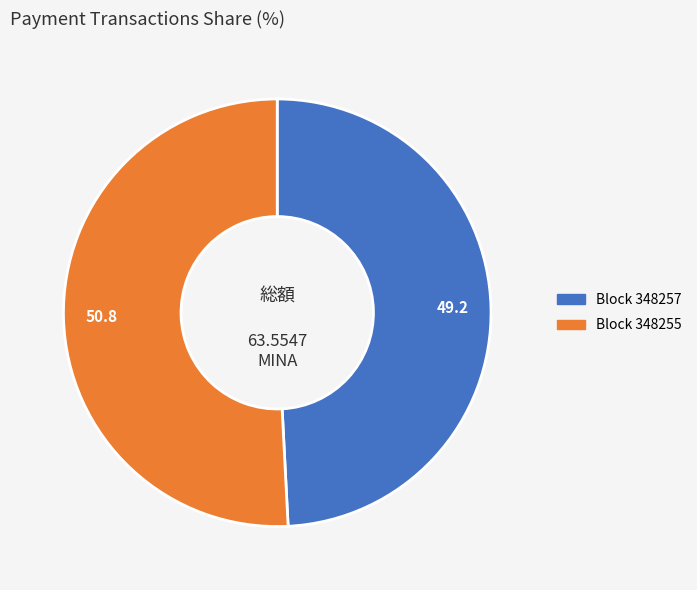

How many segments does this pie chart have?

2